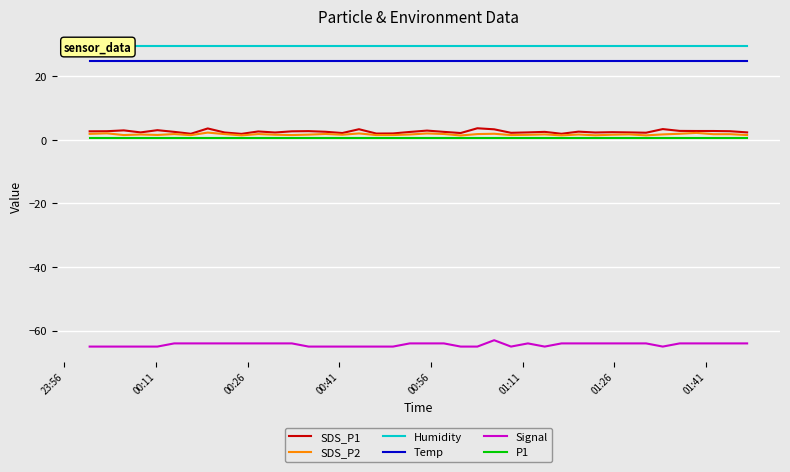

True or false: Temp and P1 cross at least once.

False